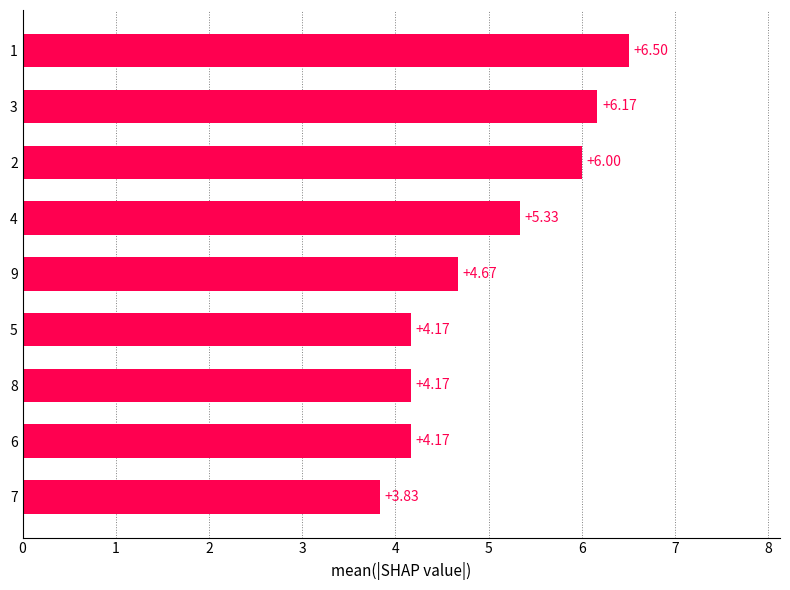

What is the sum of the values at 2 and 9?

10.7